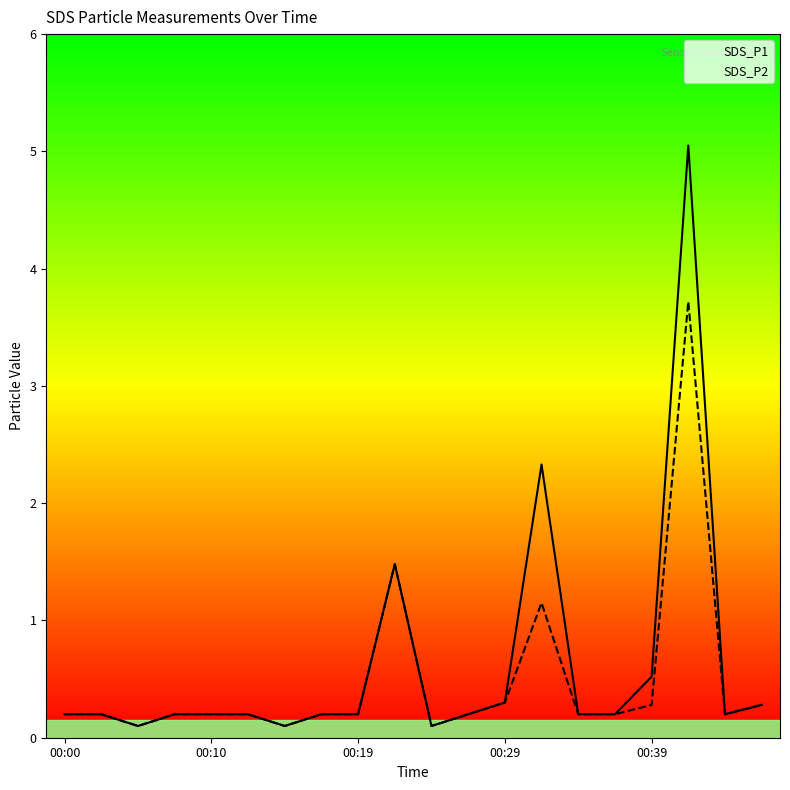

True or false: SDS_P2 and SDS_P1 intersect in this chart.

False